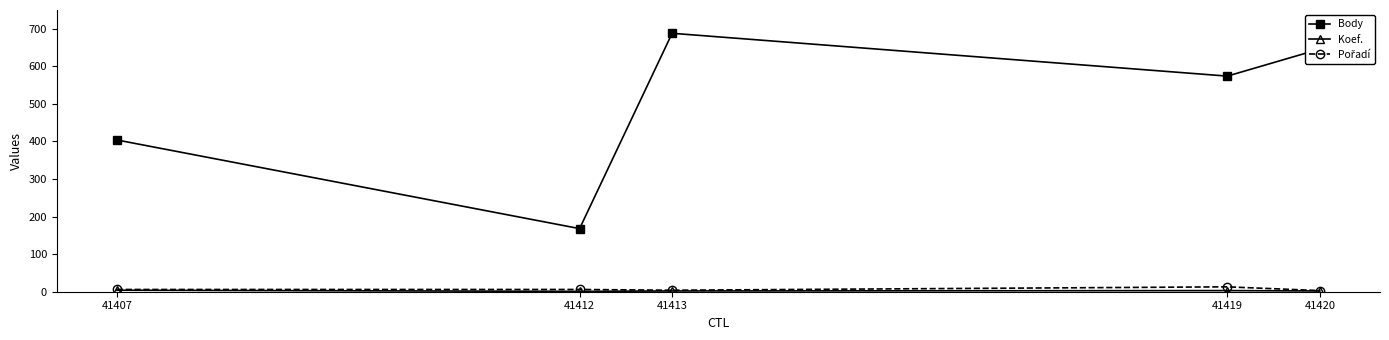

At how many categories does at least one series exceed 102?

5